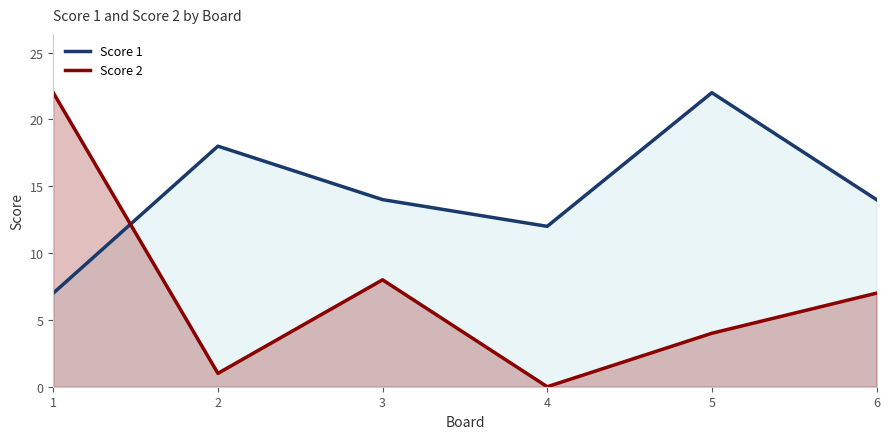

At which label does Score 1 reach its peak?

5